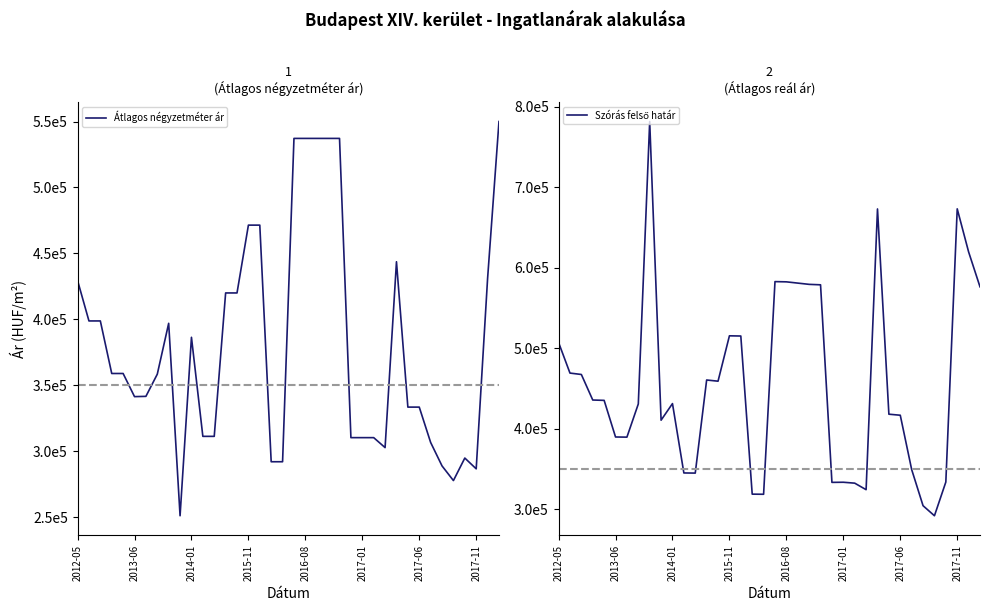

True or false: Szórás felső határ has more than 2 interior local peaks.

True